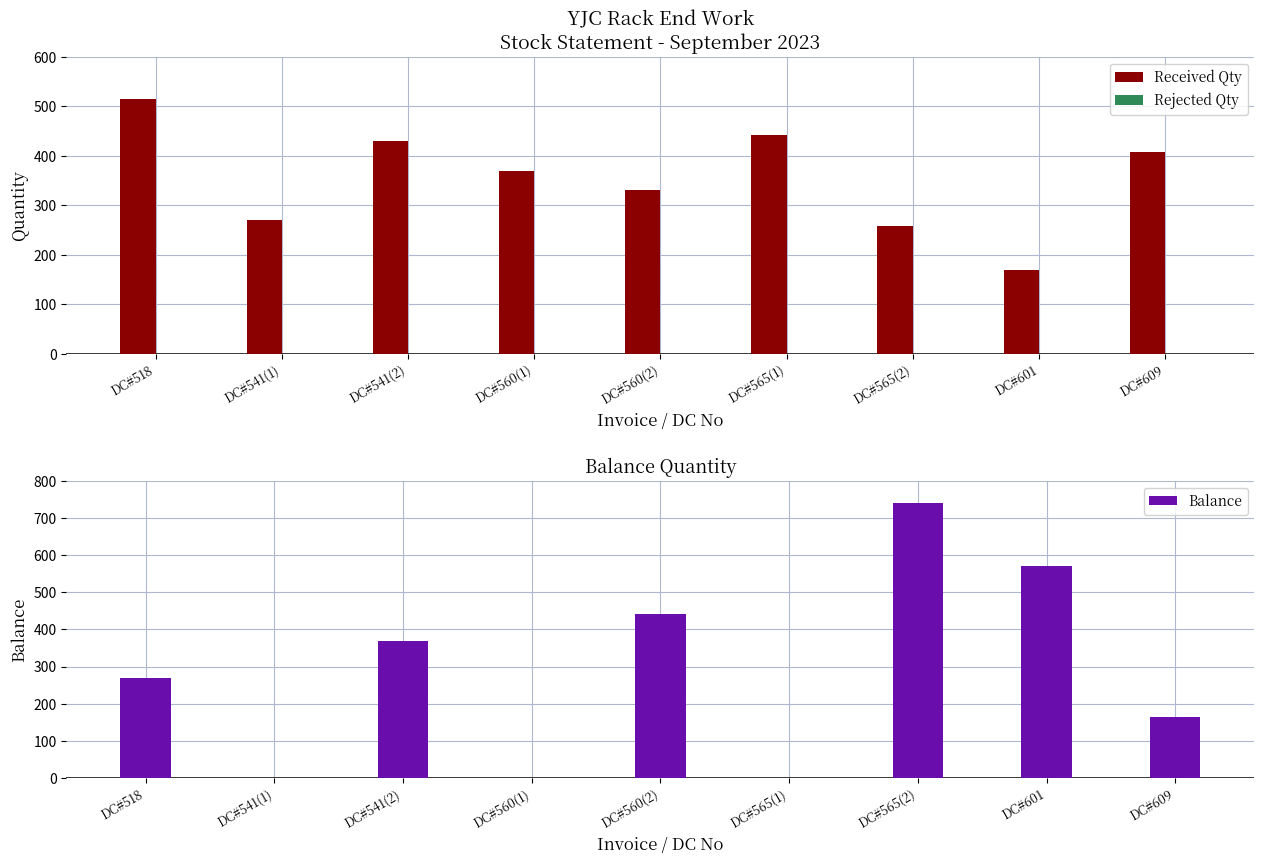

At which label does Rejected Qty reach its peak?

DC#518